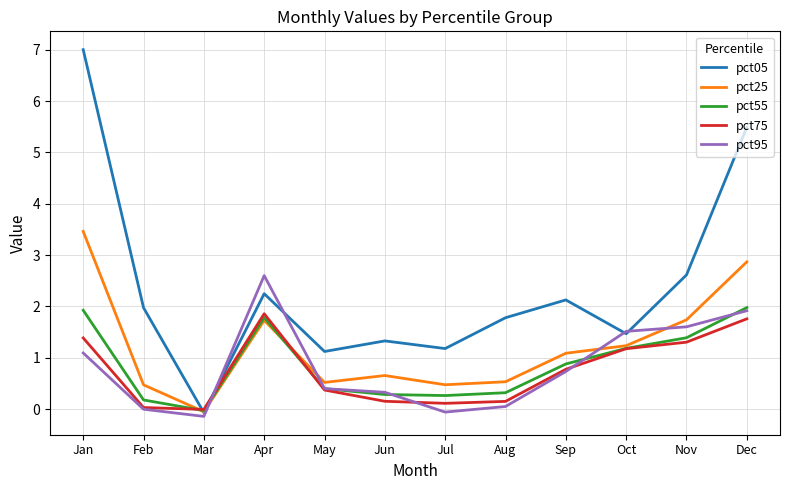

What are all the series names shown in the legend?

pct05, pct25, pct55, pct75, pct95